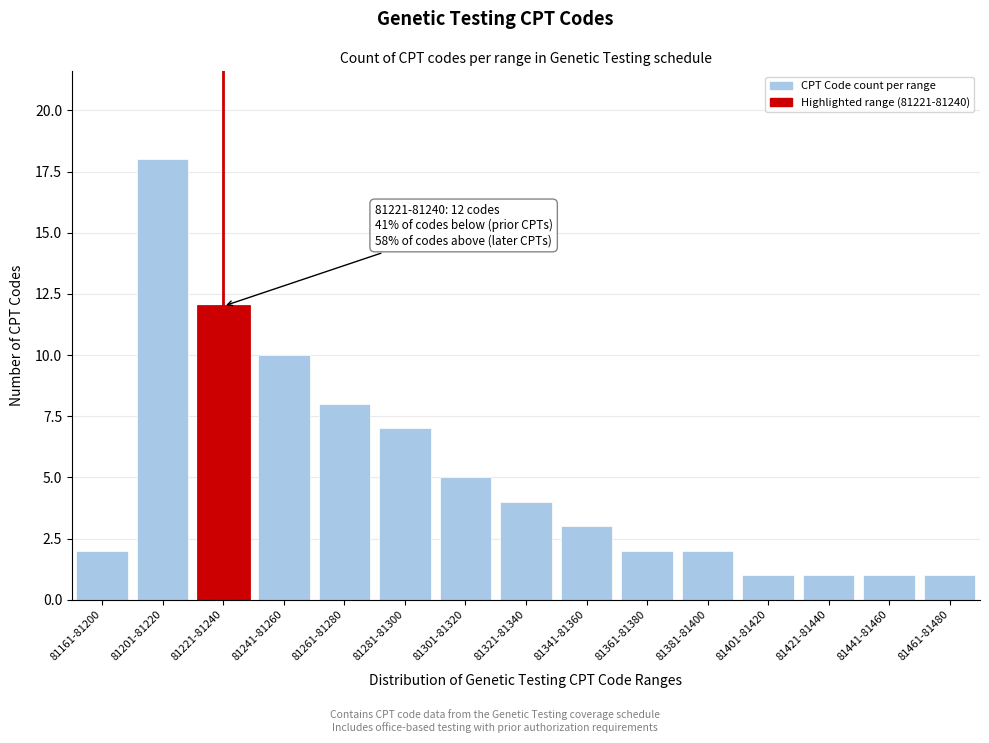

Reading right to left, what are all the values shown in this chart?

1	1	1	1	2	2	3	4	5	7	8	10	12	18	2